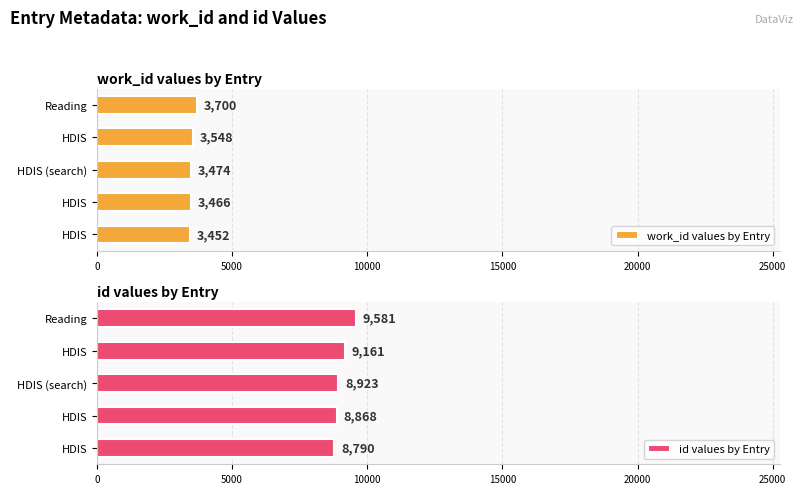

Between 5000 and 10000, which series saw the biggest shift?

id values by Entry